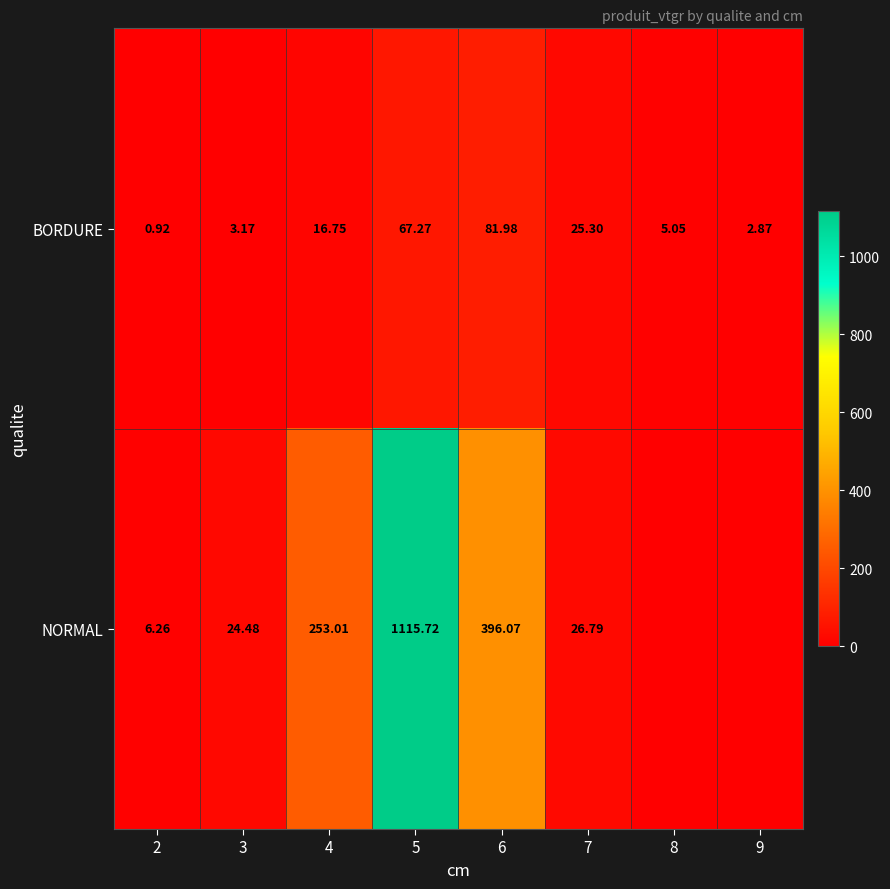

Which has a higher value, 8 or 5?

5